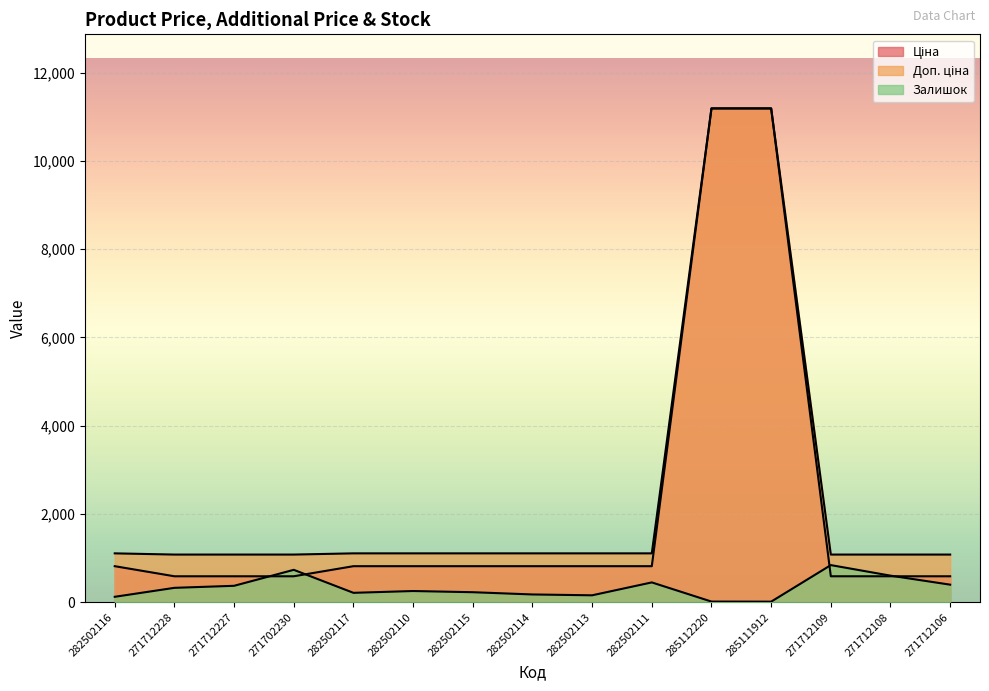

What is the average value of the Залишок series?

328.7